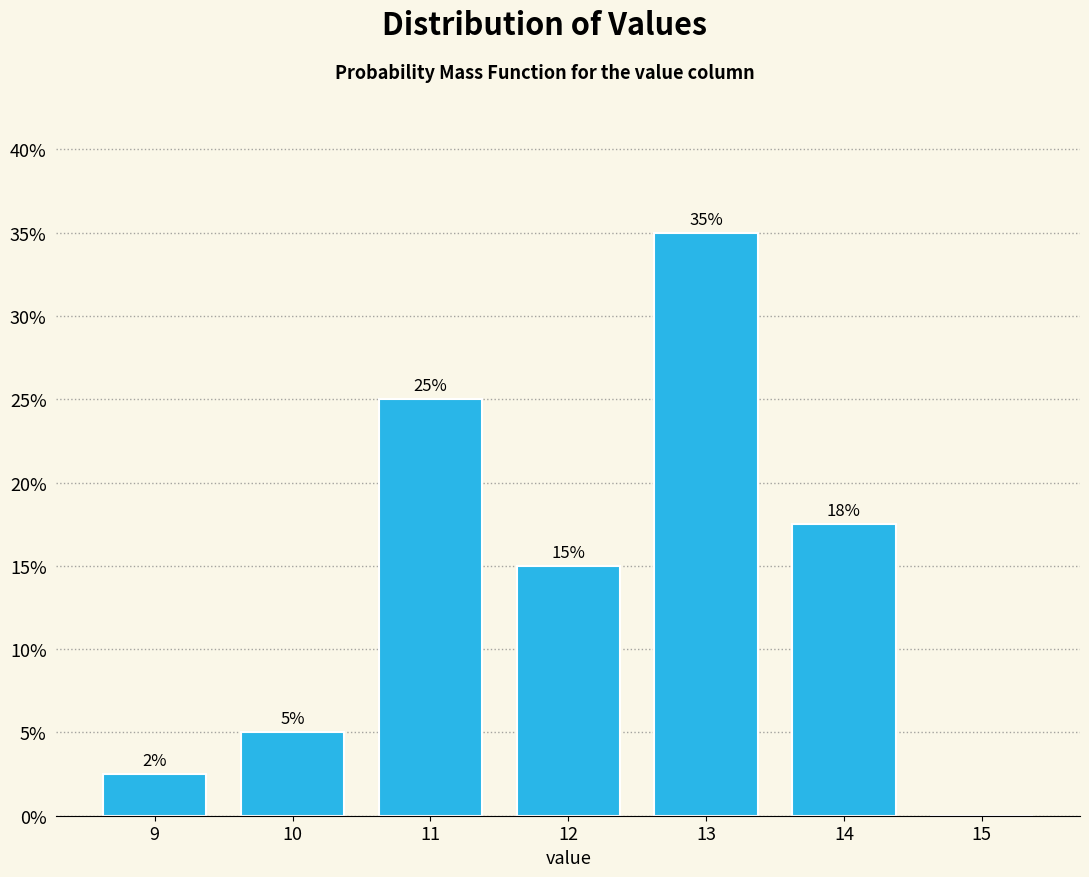

Which has a higher value, 14 or 12?

14